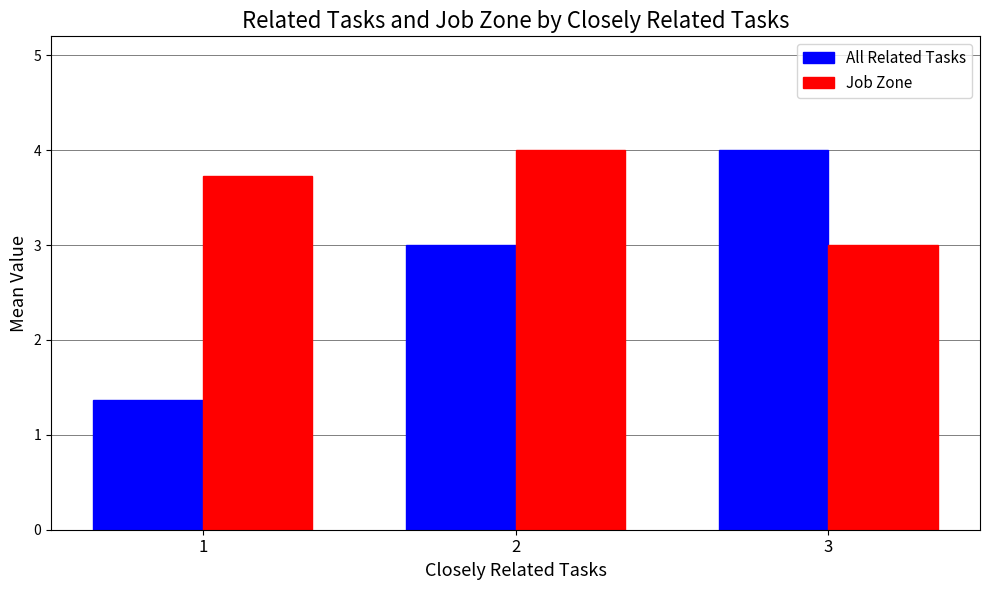

Reading right to left, extract all data points from this chart.

All Related Tasks: 3=4.0	2=3.0	1=1.4
Job Zone: 3=3.0	2=4.0	1=3.7